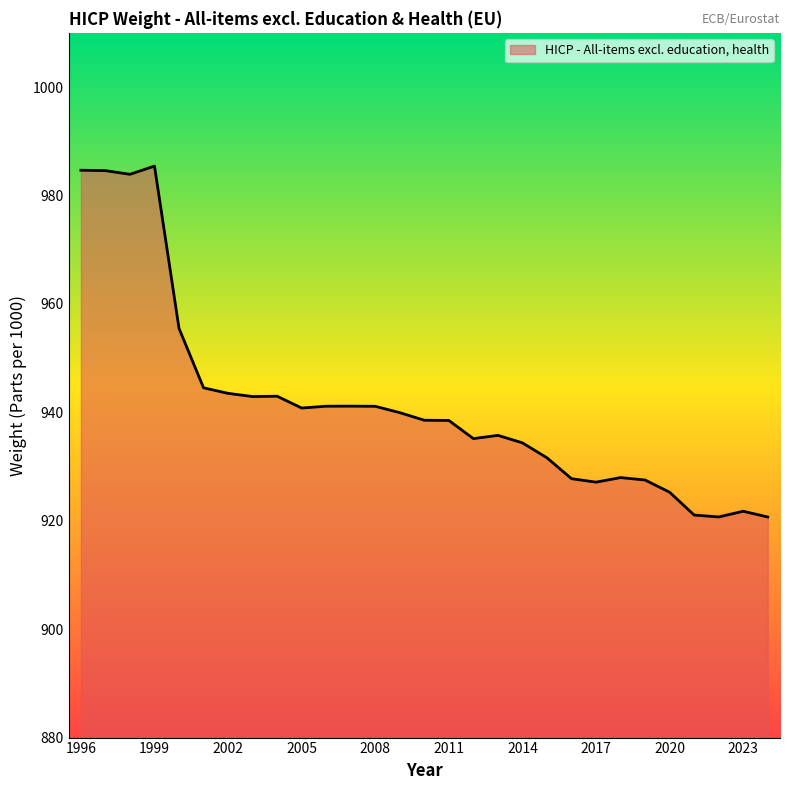

What is the difference between the maximum and minimum values?

64.7